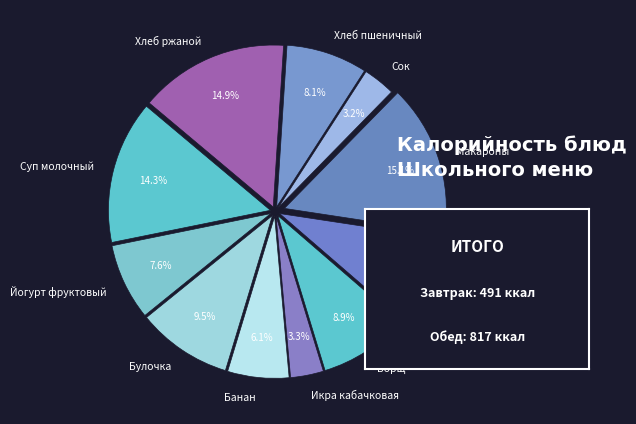

Count the number of slices in the pie.

11